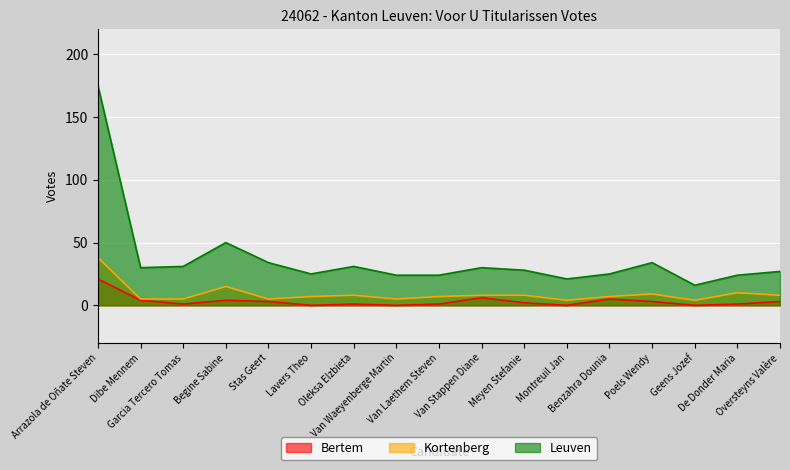

At how many categories does at least one series exceed 95?

1